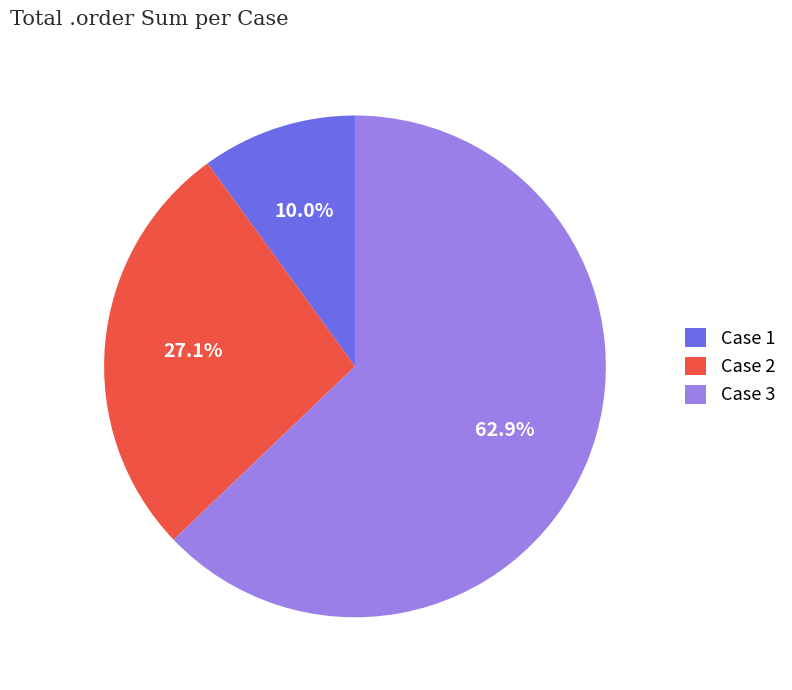

Rank the categories by value from highest to lowest.

Case 3, Case 2, Case 1